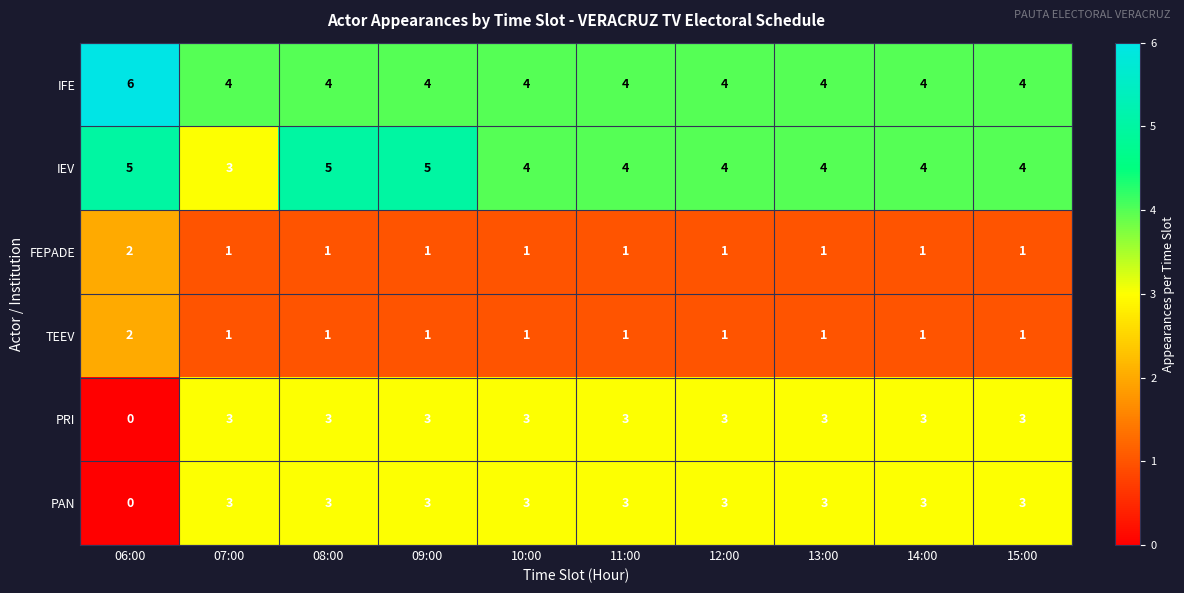

Count the IEV values in the range 4 to 5.

9